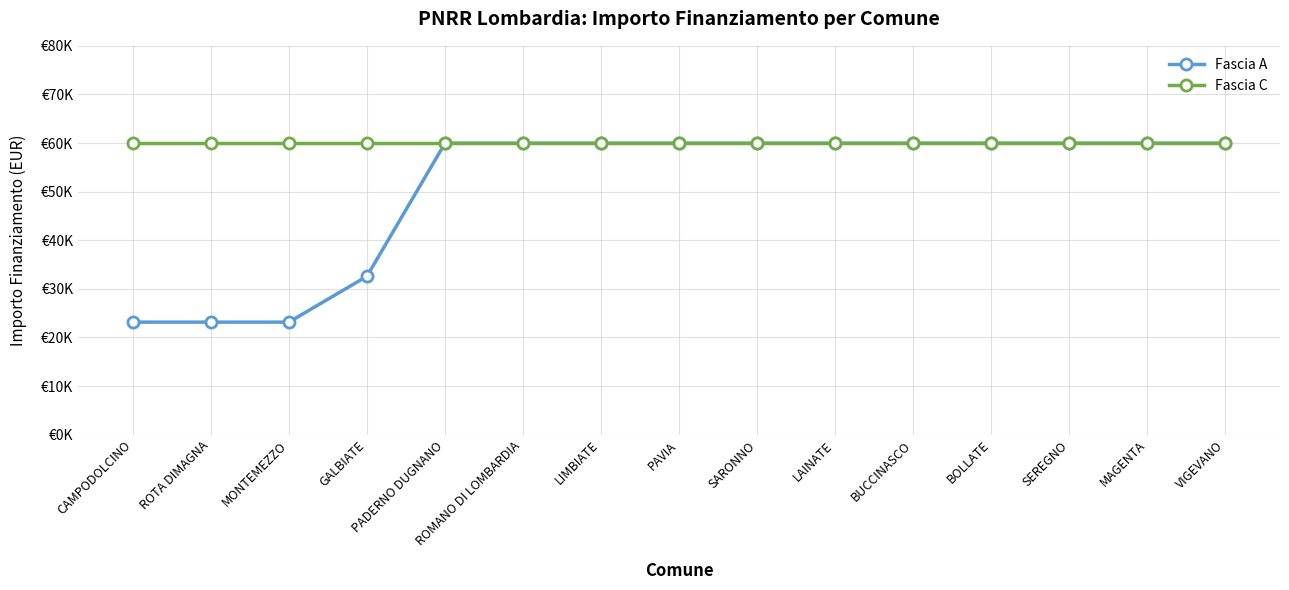

What are all the series names shown in the legend?

Fascia A, Fascia C